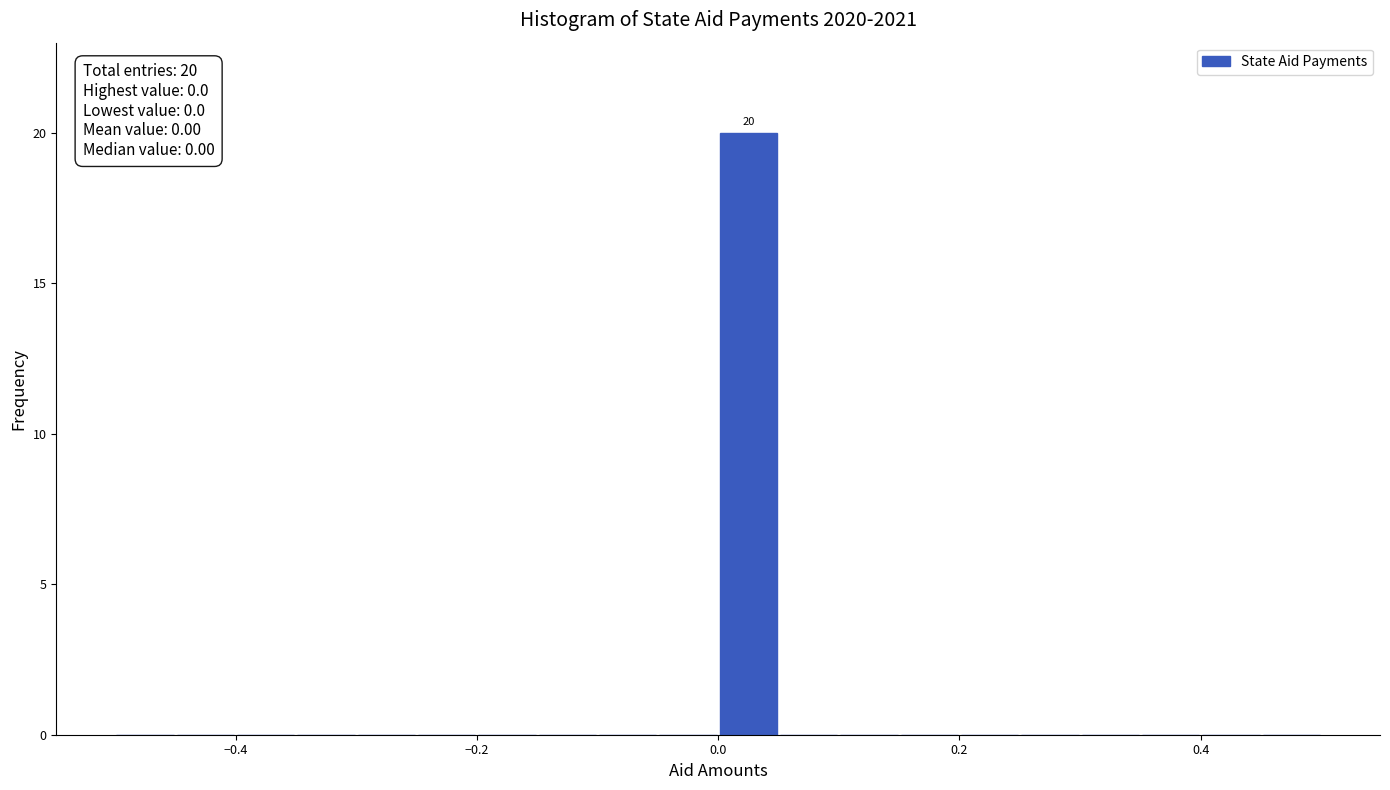

Read against the x-axis, roughly where is the centre of the tallest bar?

0.02